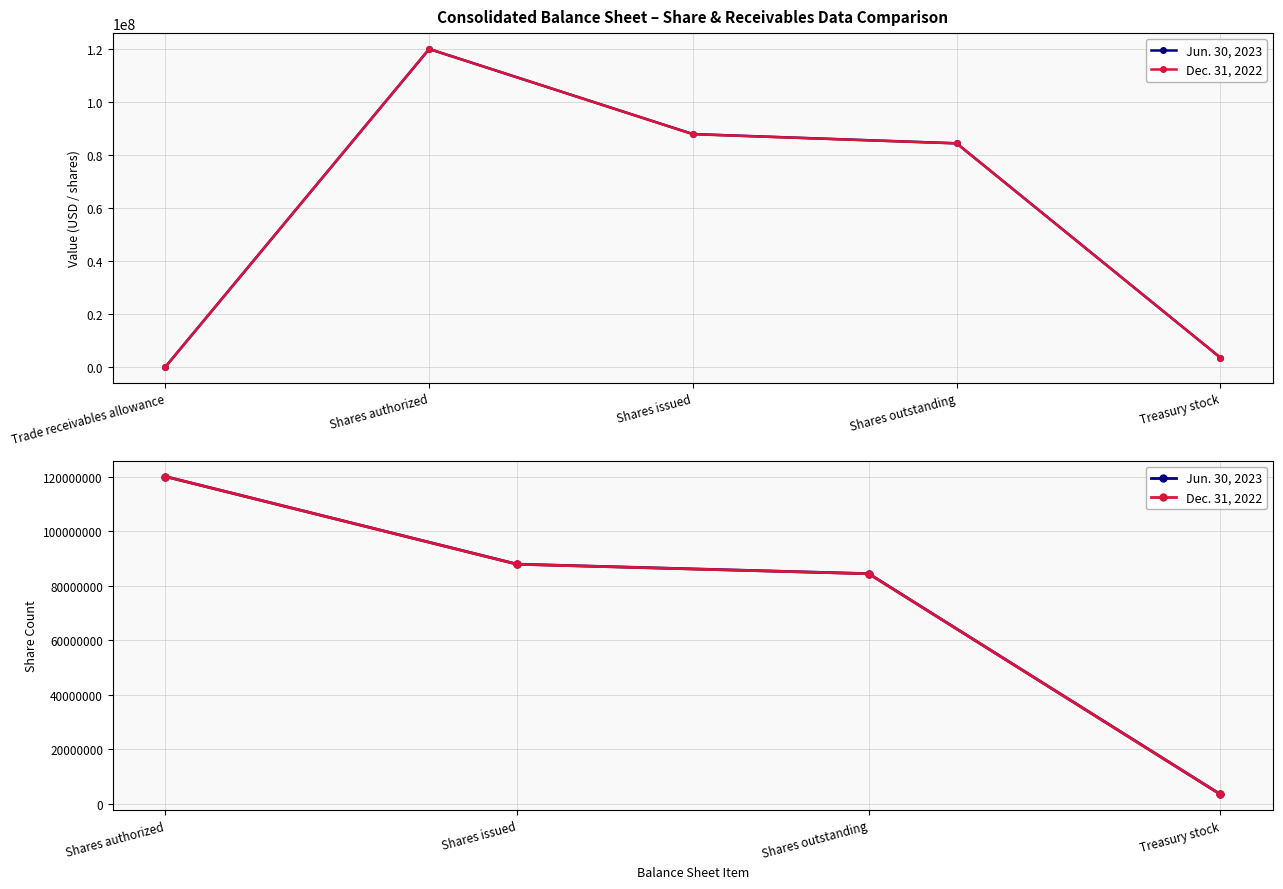

At how many categories does at least one series exceed 56134832?

3